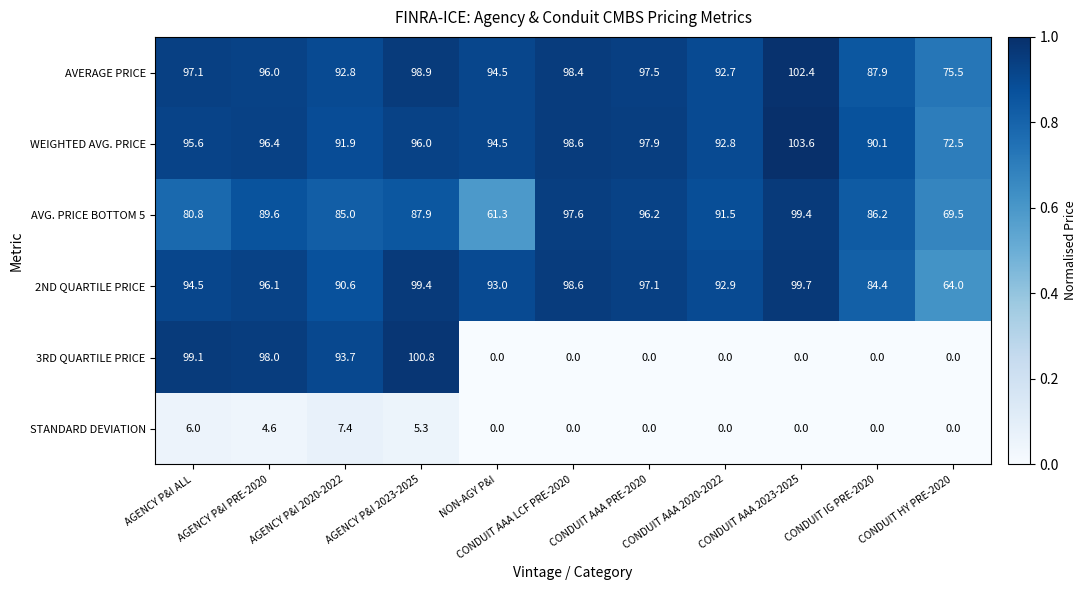

True or false: WEIGHTED AVG. PRICE has a value of 30.5 at NON-AGY P&I.

False